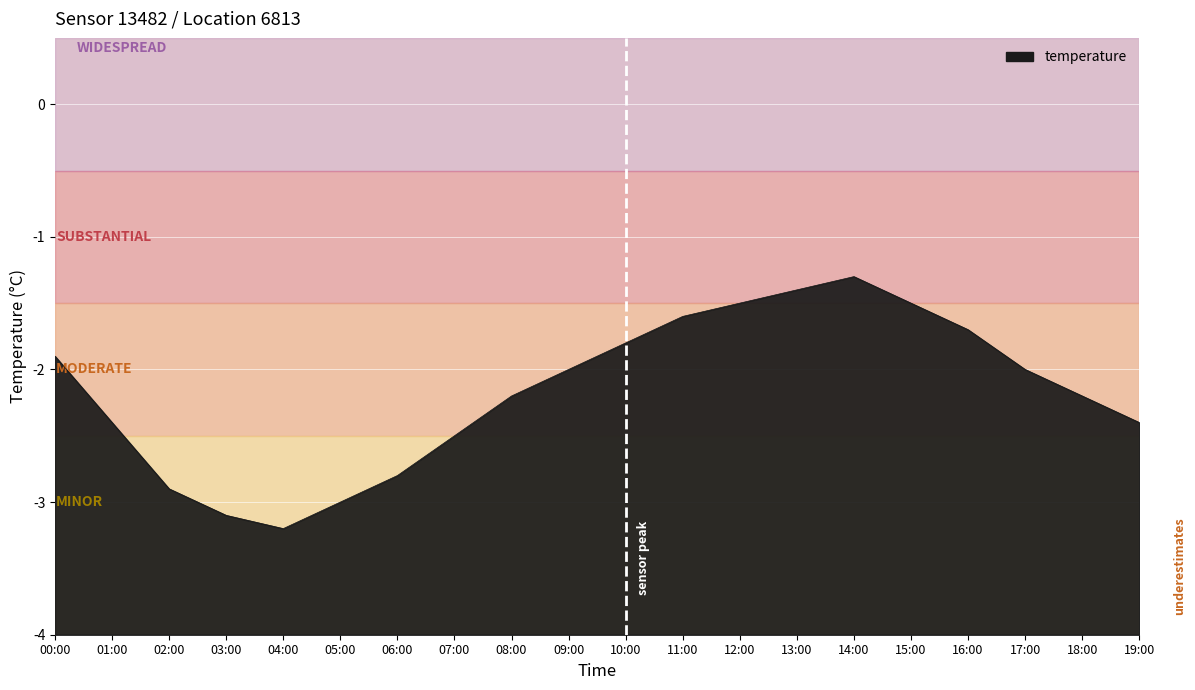

What is the change in value from 03:00 to 09:00?

+1.1